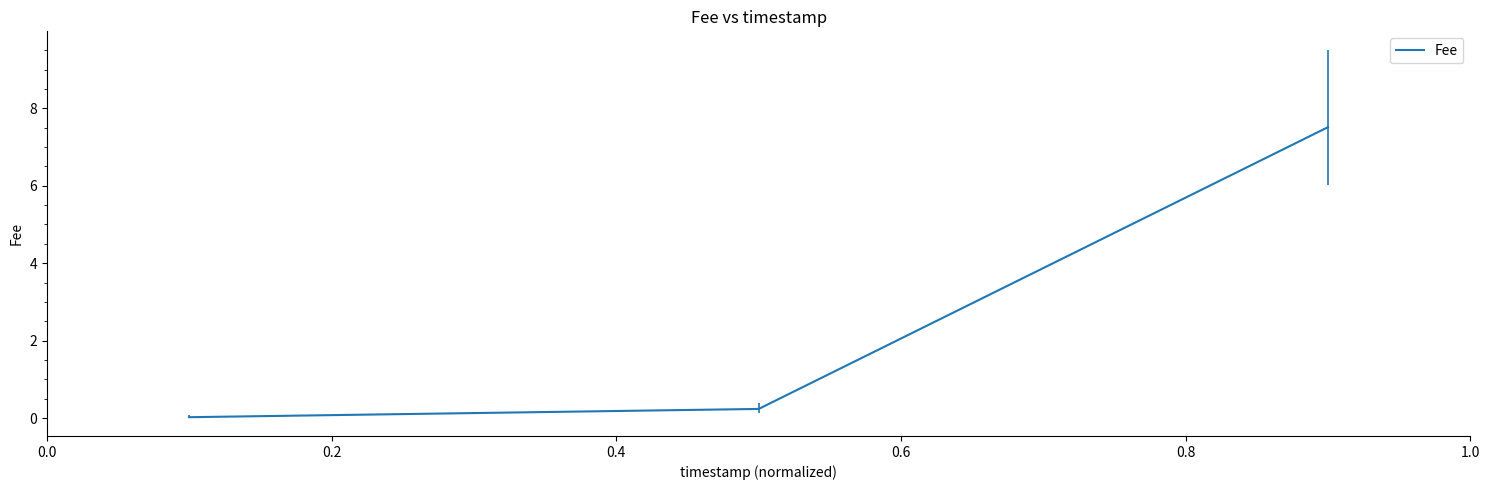

What is the average value?

2.6